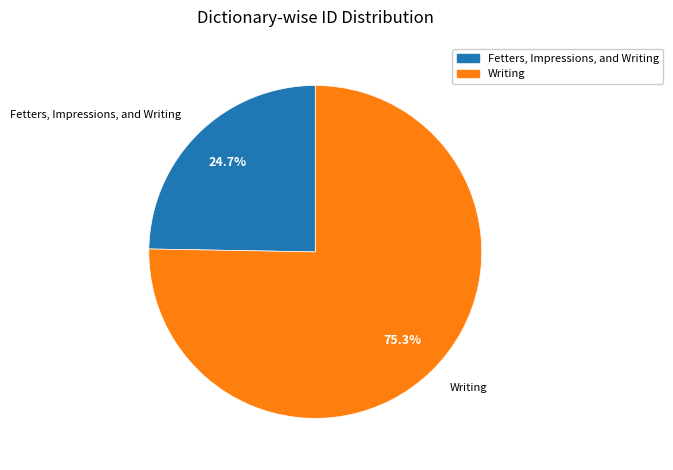

To the nearest percent, what is the difference between the largest and smallest slice percentages?

51%